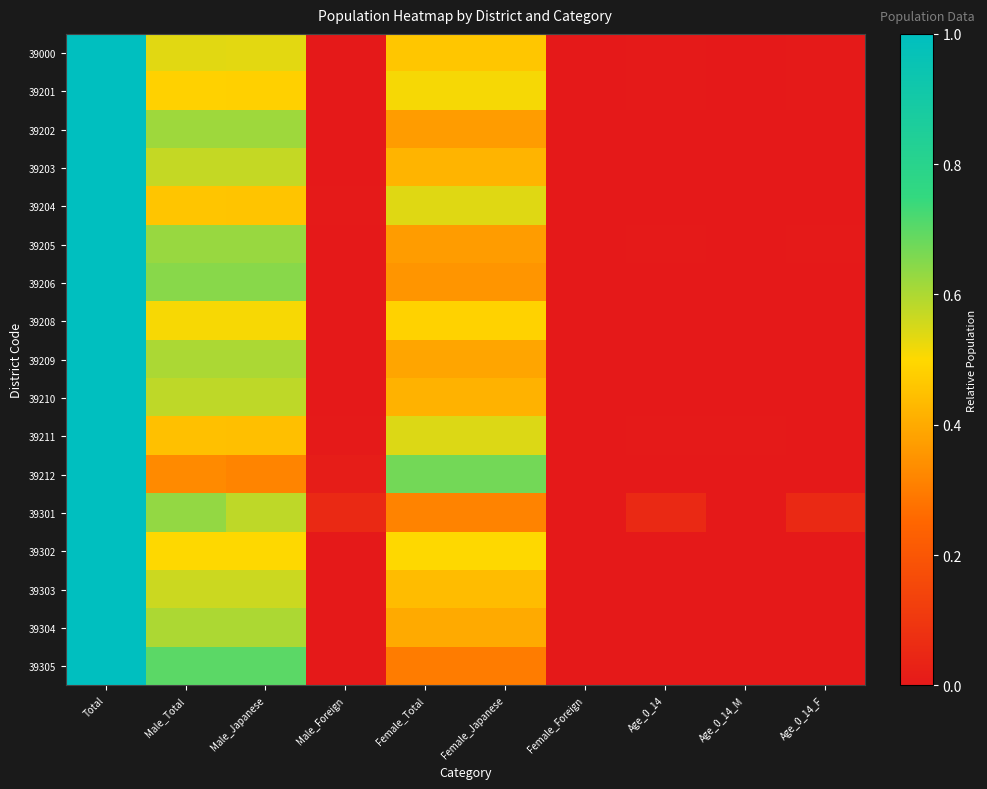

Between Male_Foreign and Age_0_14_M, which is larger?

Male_Foreign